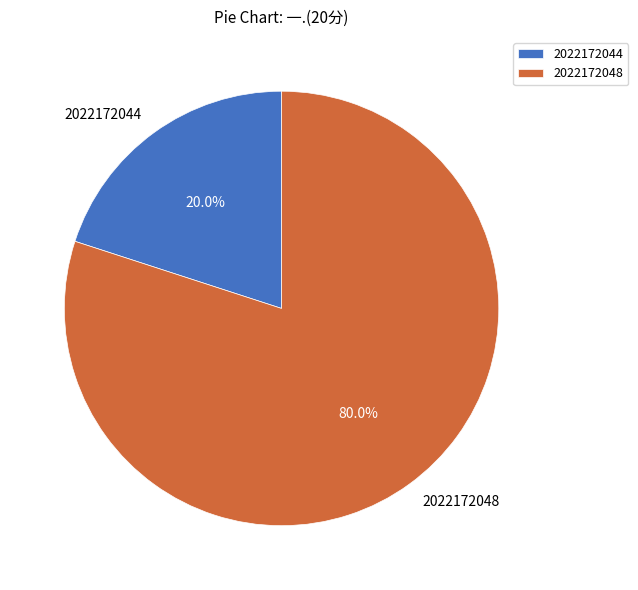

Between 2022172044 and 2022172048, which is larger?

2022172048